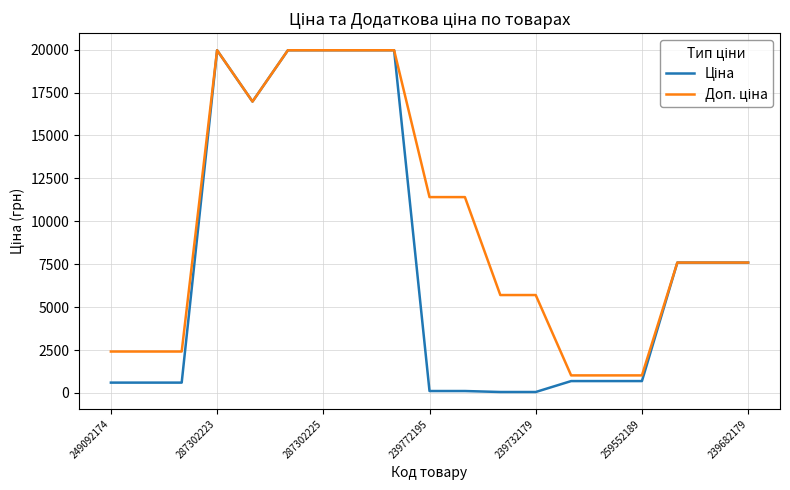

How many lines are shown in the chart?

2